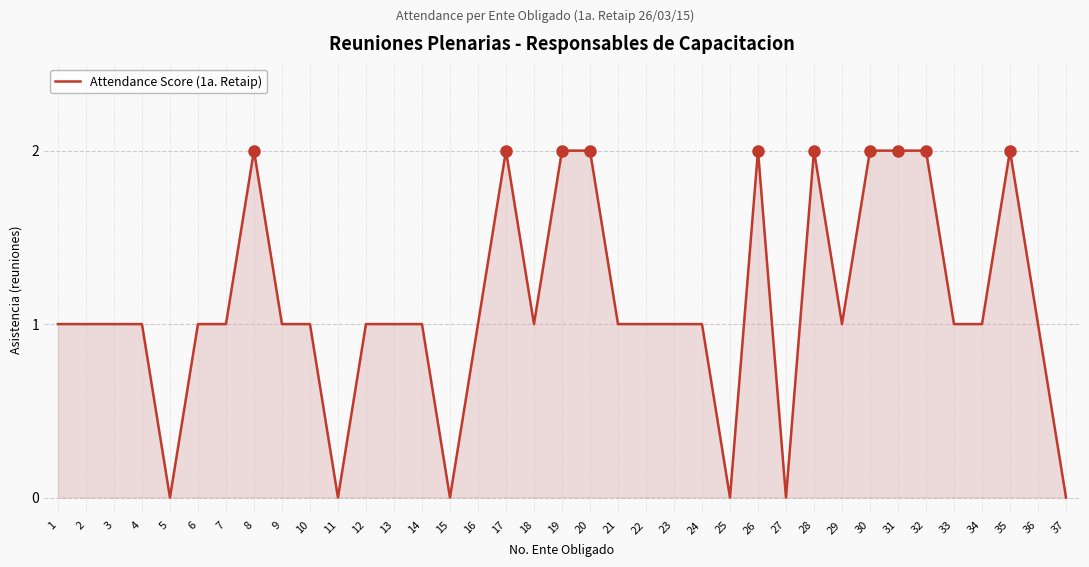

Does the chart display data point markers on the line(s)?

No